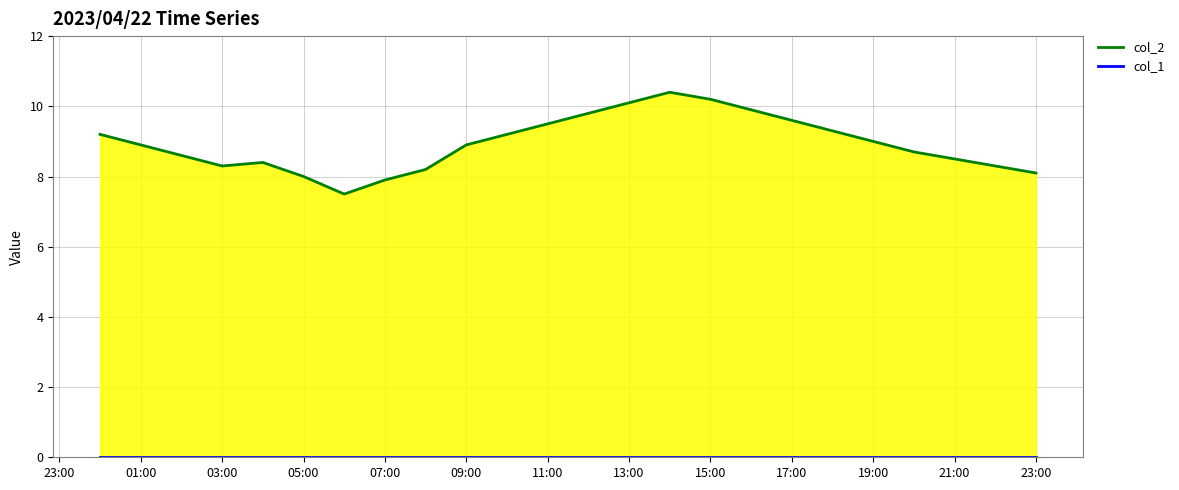

Between 11:00 and 17:00, which is larger?

17:00